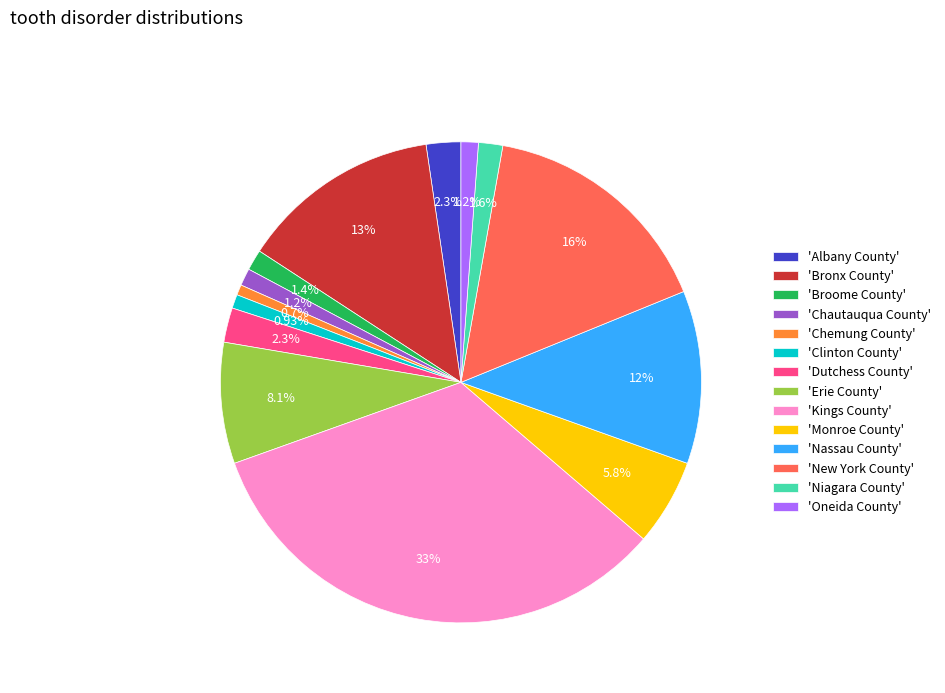

Does any single category account for the majority?

No